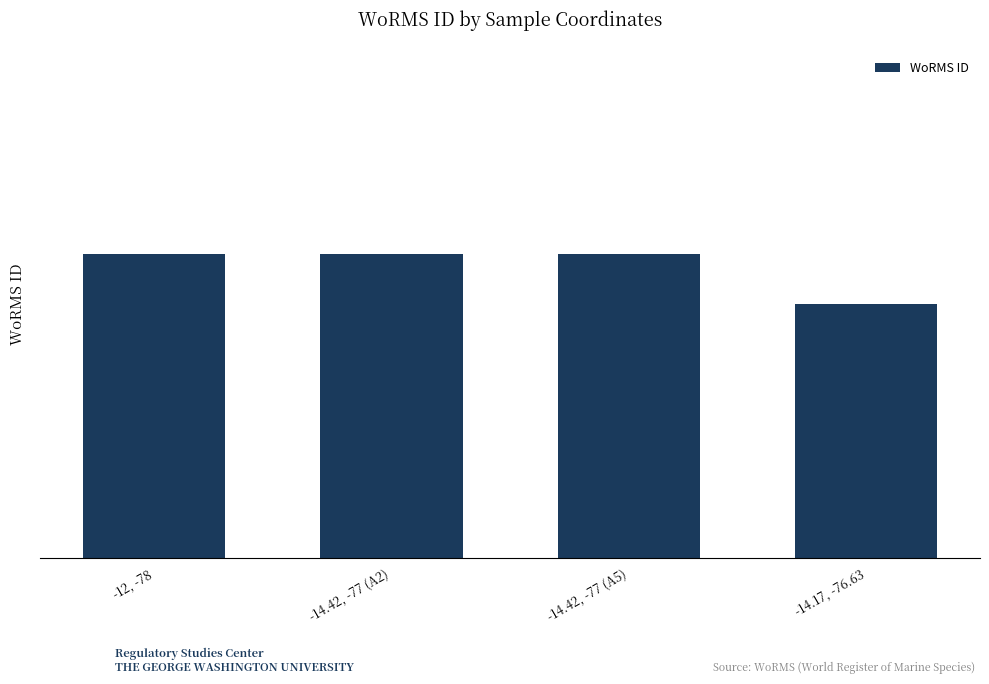

Are the bars horizontal?

No